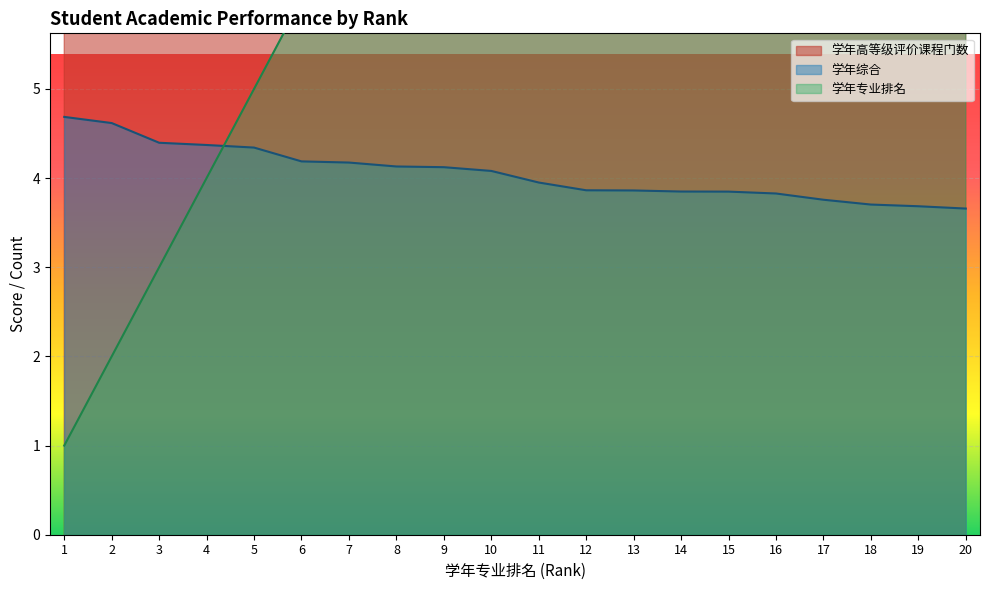

True or false: 学年高等级评价课程门数 has more than 2 points higher than both neighbors.

True